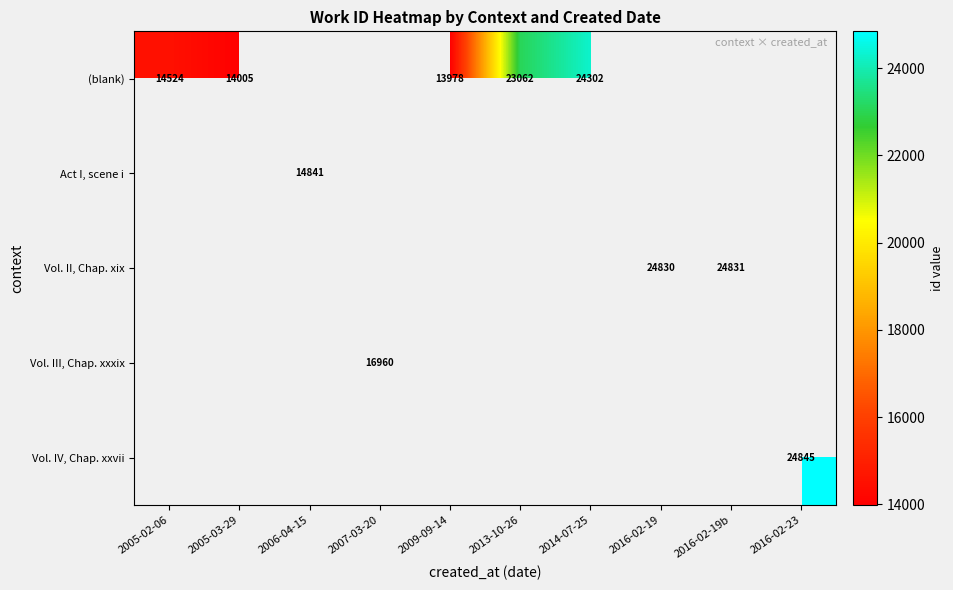

Which series has the widest spread of values?

(blank)